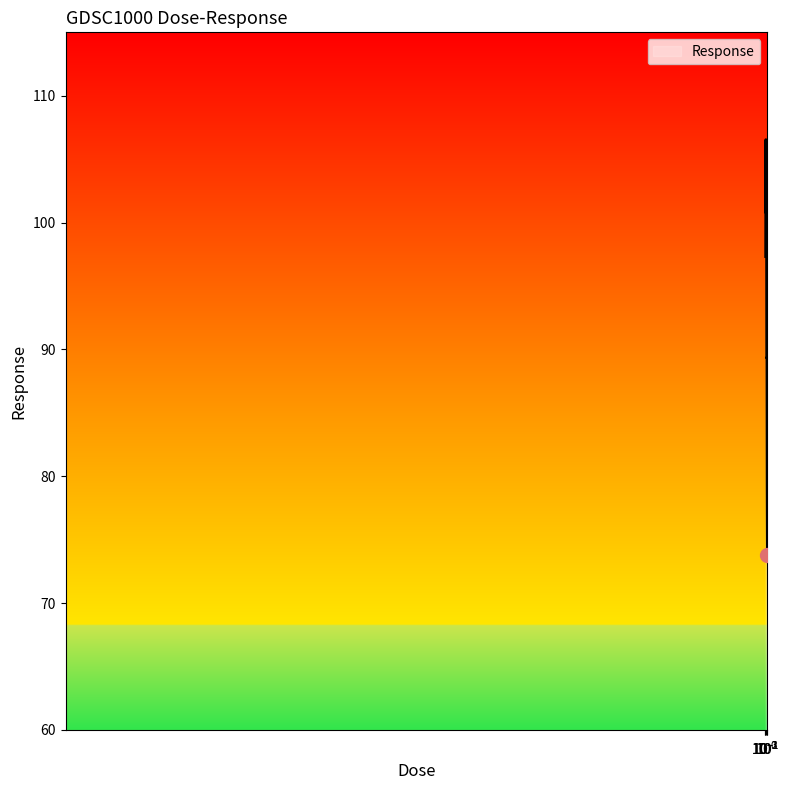

What is the maximum value shown in the chart?

106.5